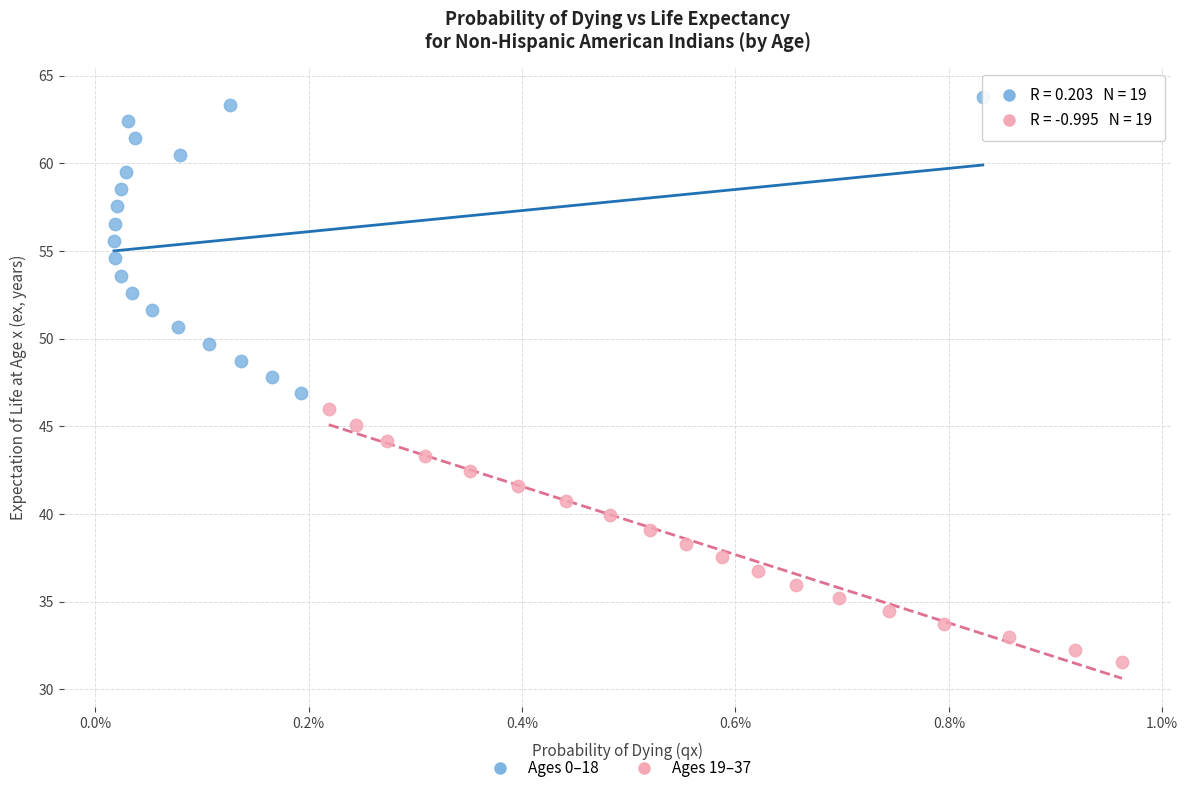

Which series reaches the minimum Y coordinate?

Ages 19–37